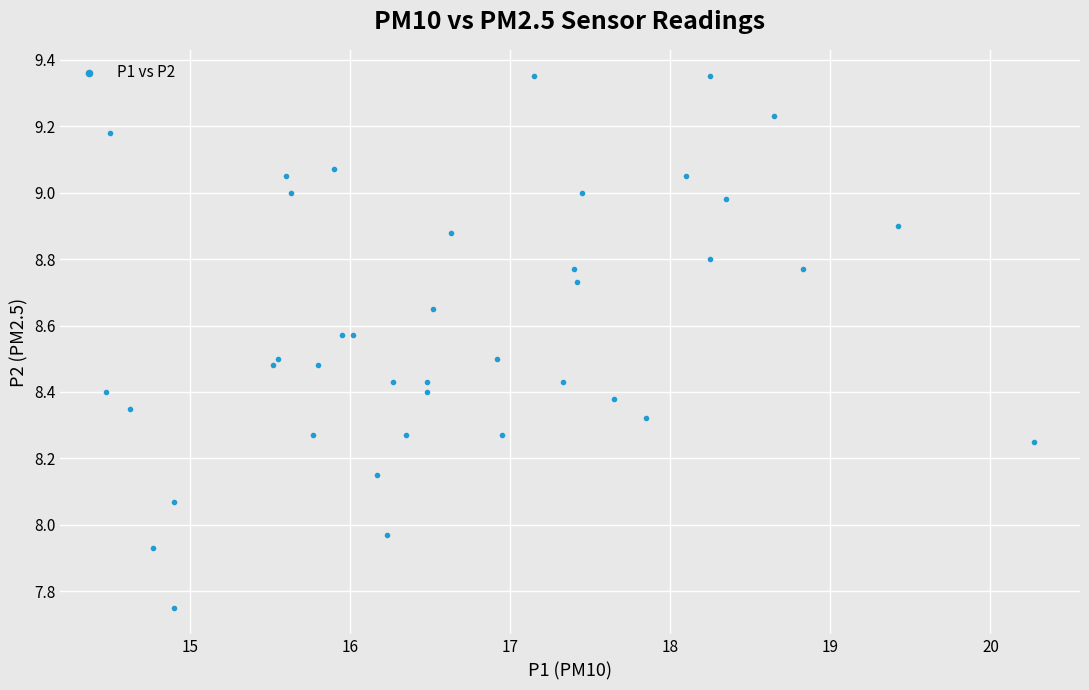

What is the range of Y values (max minus min)?

1.6